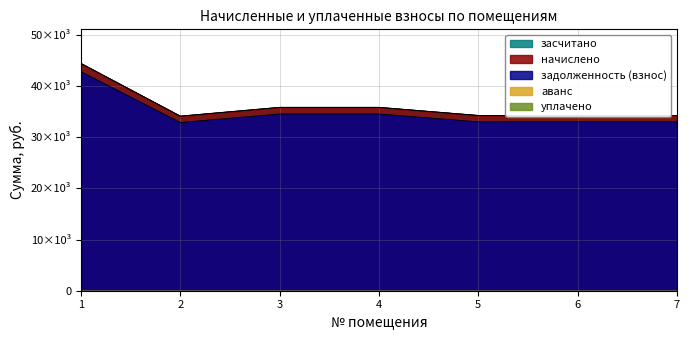

Does the chart have visible grid lines?

Yes